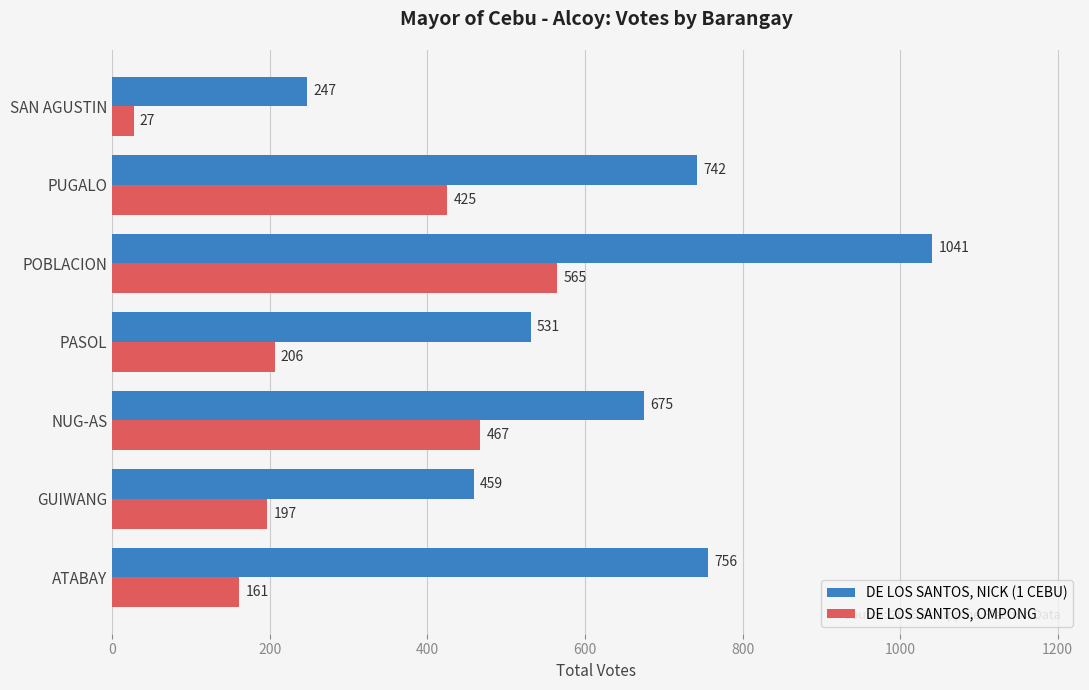

What value does the DE LOS SANTOS, NICK (1 CEBU) series have at SAN AGUSTIN, to the nearest 50?

250